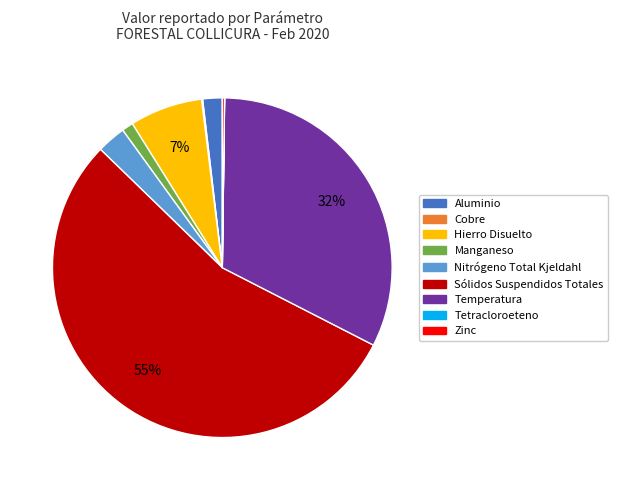

To the nearest percent, what percentage of the pie is Manganeso?

1%